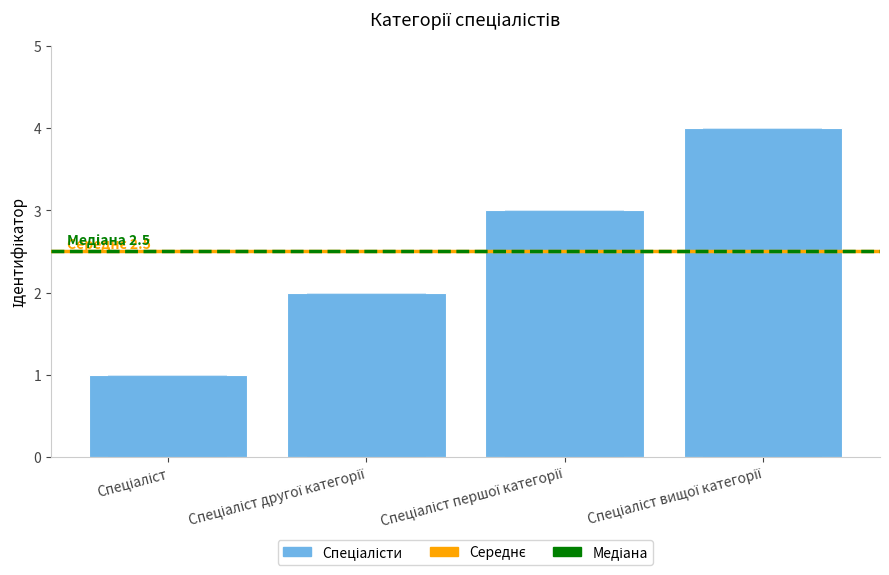

Which has a higher value, Спеціаліст першої категорії or Спеціаліст другої категорії?

Спеціаліст першої категорії